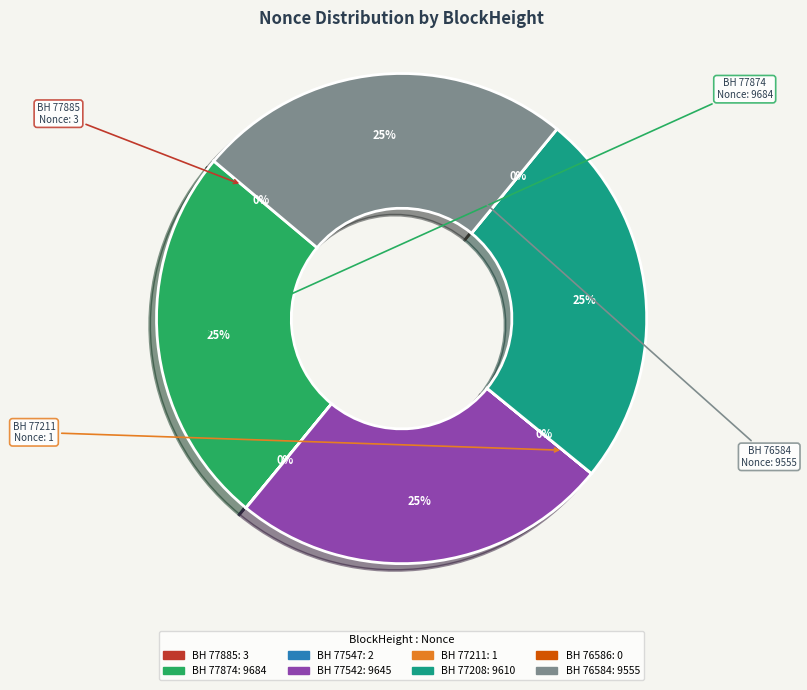

How many slices are in this pie chart?

8